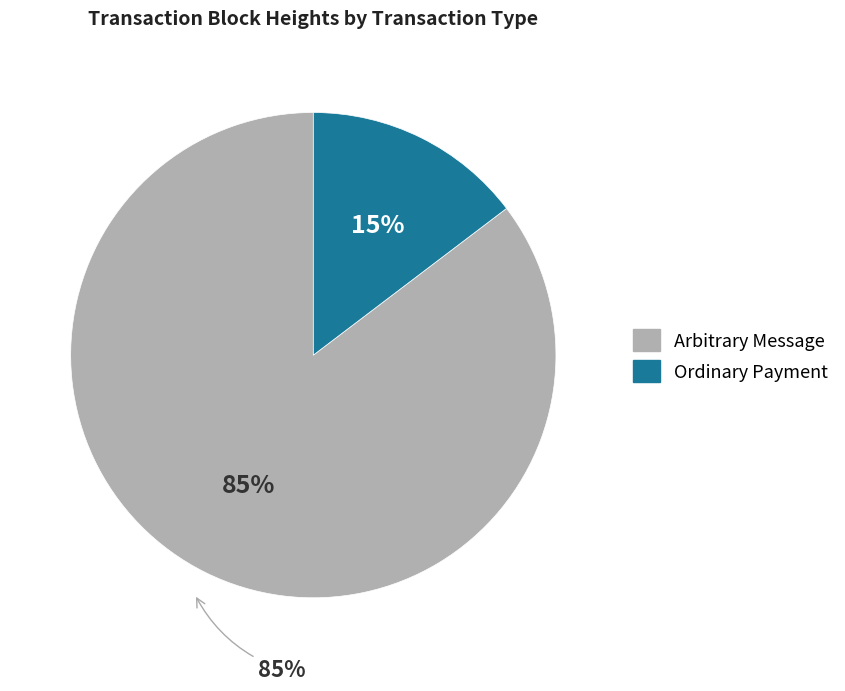

How many segments does this pie chart have?

2